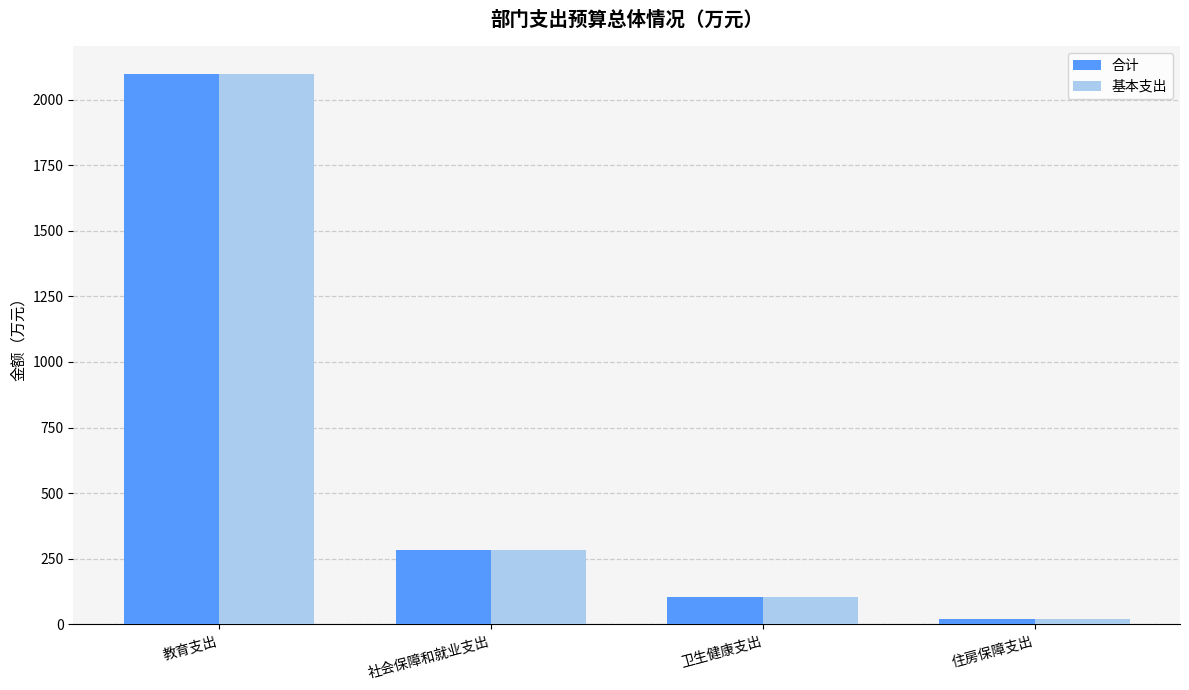

Rank the categories by 基本支出 value from lowest to highest.

住房保障支出, 卫生健康支出, 社会保障和就业支出, 教育支出